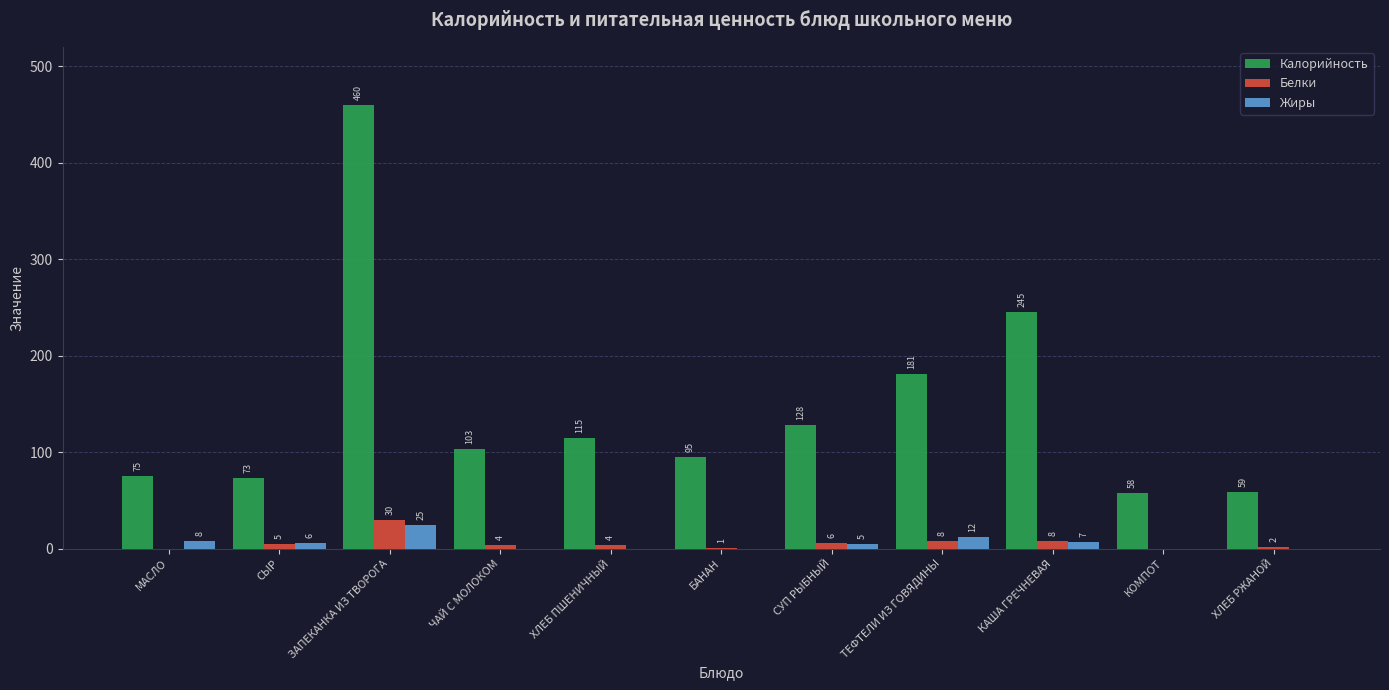

What are all the series names shown in the legend?

Калорийность, Белки, Жиры